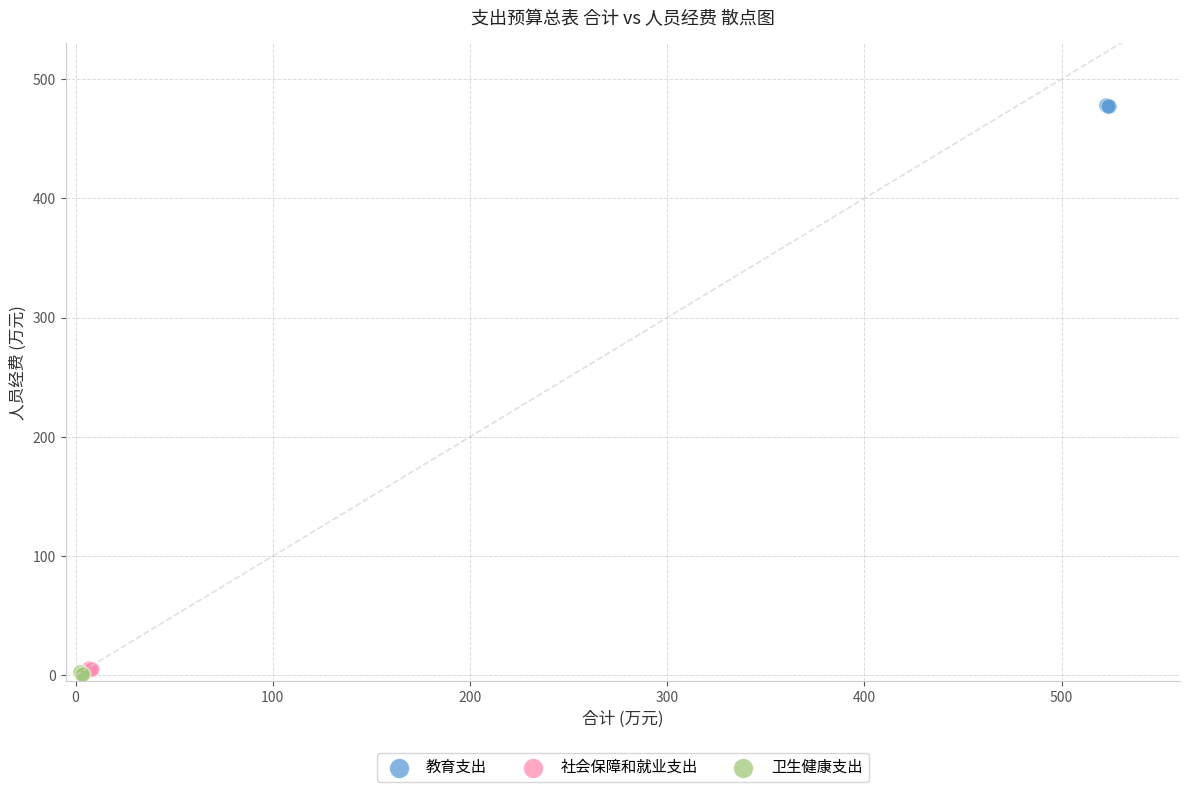

What are all the series names shown in the legend?

教育支出, 社会保障和就业支出, 卫生健康支出